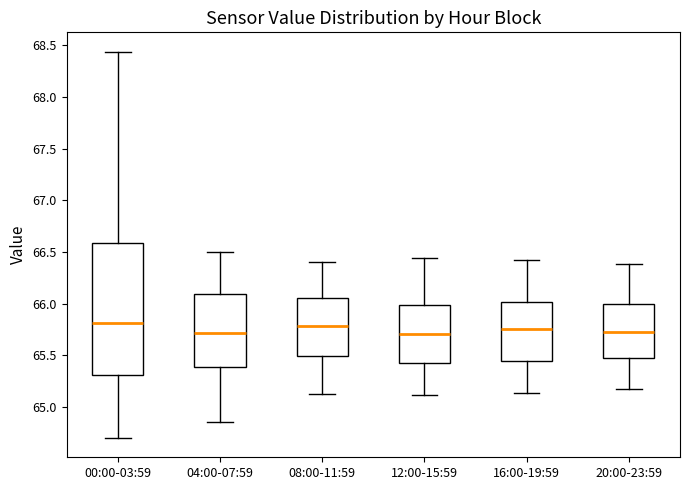

Reading left to right, transcribe this box plot: for each box, give where its median line is, the range the box spans, and where its two whiskers end, as read against the y-axis. The values are not printed on the chart, so give them approximately, as read against the axis.

00:00-03:59: median 65.80, box 65.30 to 66.60, whiskers 64.70 to 68.45
04:00-07:59: median 65.70, box 65.40 to 66.10, whiskers 64.85 to 66.50
08:00-11:59: median 65.80, box 65.50 to 66.05, whiskers 65.15 to 66.40
12:00-15:59: median 65.70, box 65.40 to 66.00, whiskers 65.10 to 66.45
16:00-19:59: median 65.75, box 65.45 to 66.00, whiskers 65.15 to 66.40
20:00-23:59: median 65.75, box 65.45 to 66.00, whiskers 65.15 to 66.40